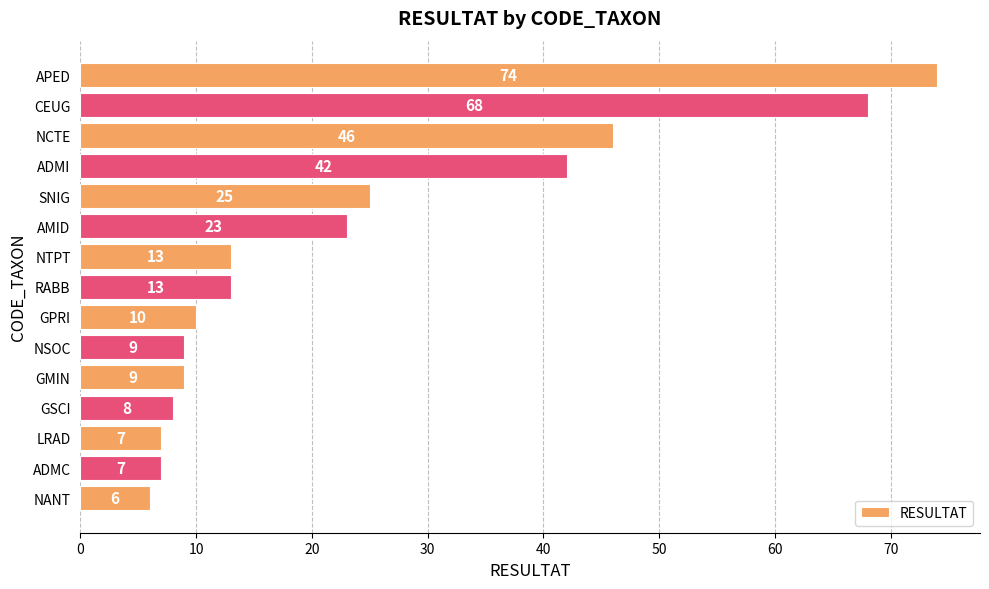

Which category has the lowest value across all series?

NANT